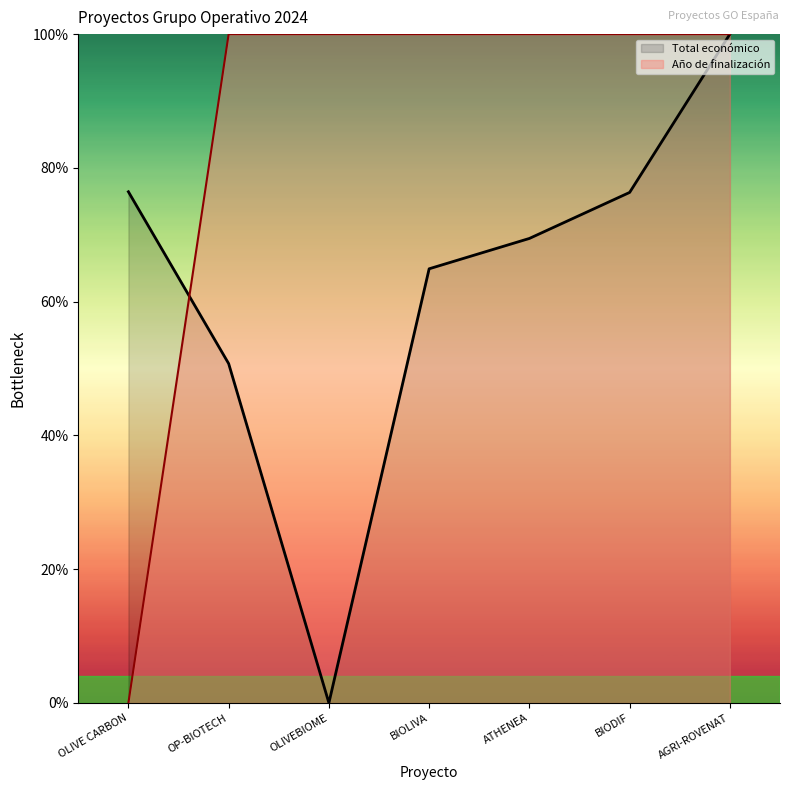

How many interior local valleys does the Total económico series have?

1